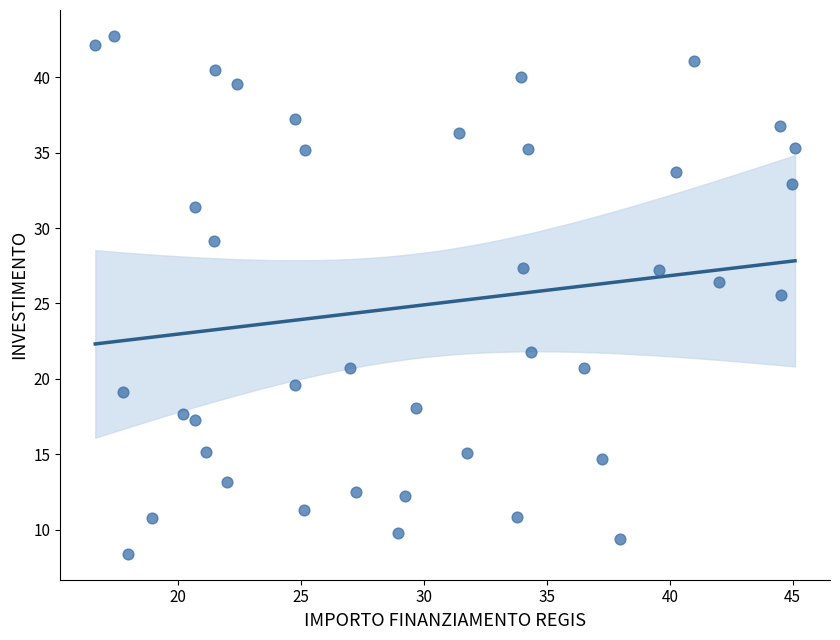

What Y value in the scatter plot is closest to 25?

25.5